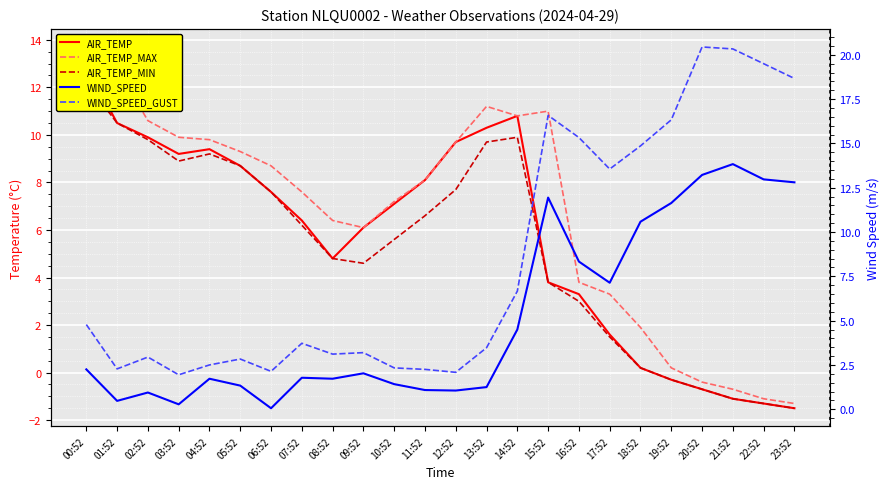

Is the value of WIND_SPEED at 19:52 greater than the value of AIR_TEMP at 03:52?

Yes